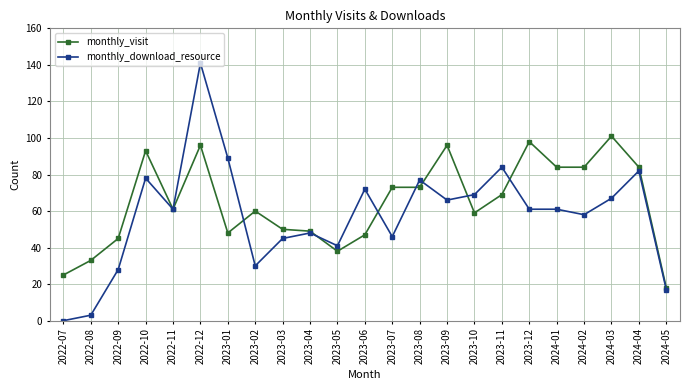

What position from the right is 2023-01?

17